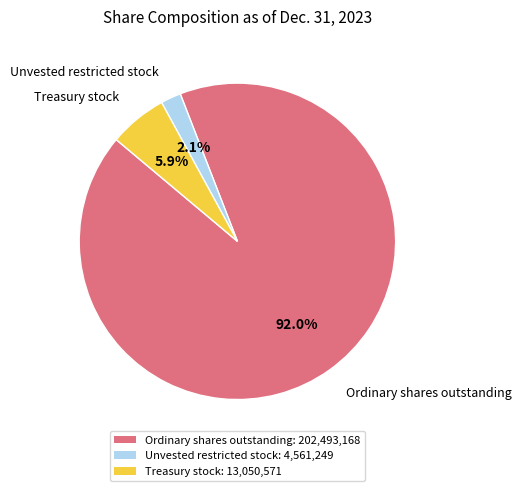

Count the number of slices in the pie.

3